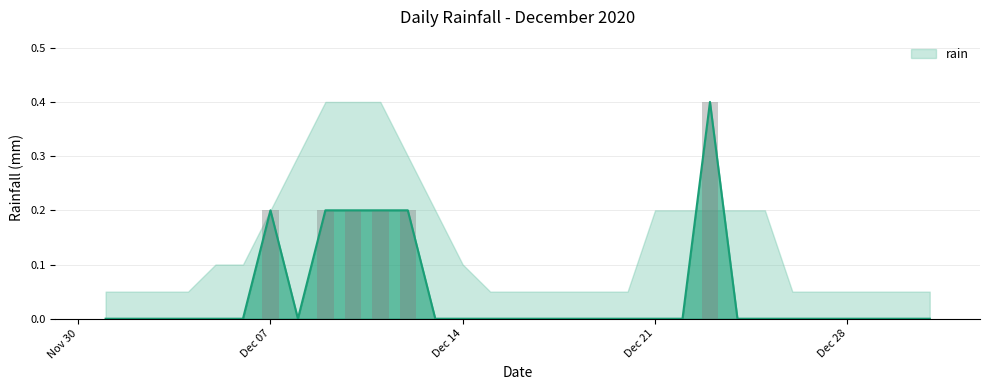

At which label is the value closest to 0?

2020-12-01